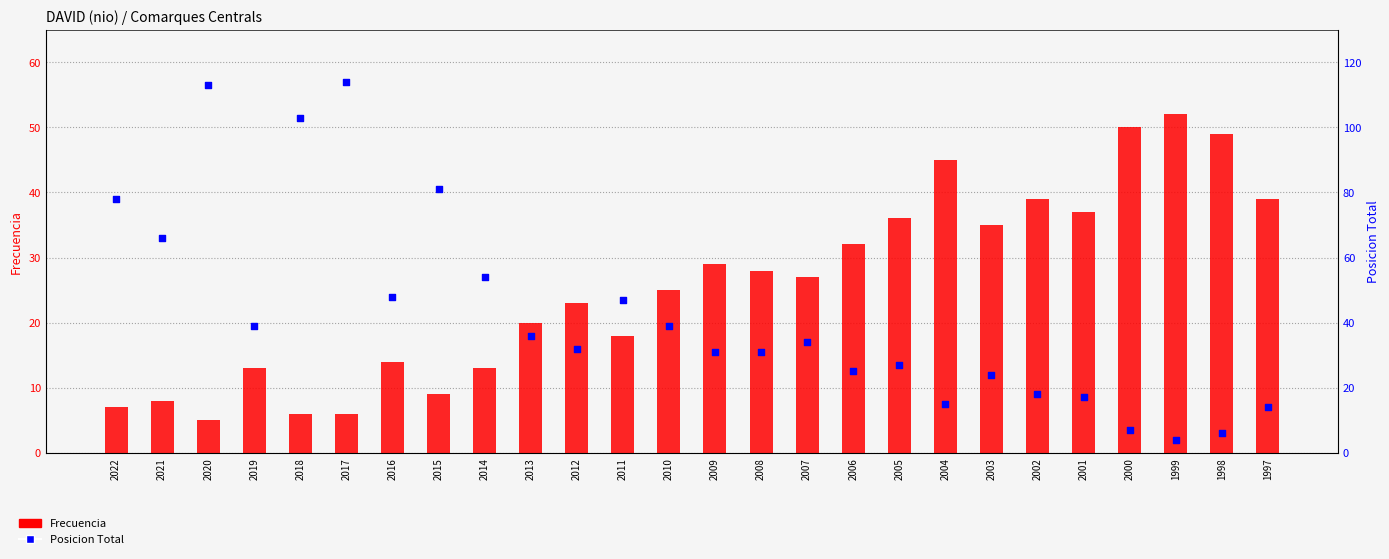

Which series reaches the minimum Y coordinate?

Posicion Total